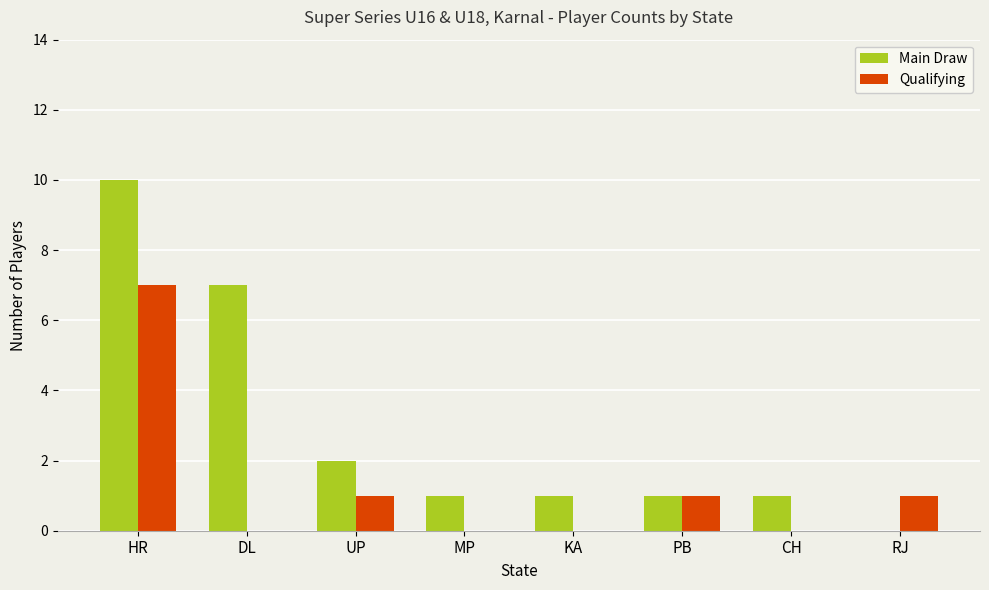

Is the value of Qualifying at KA greater than the value of Main Draw at HR?

No